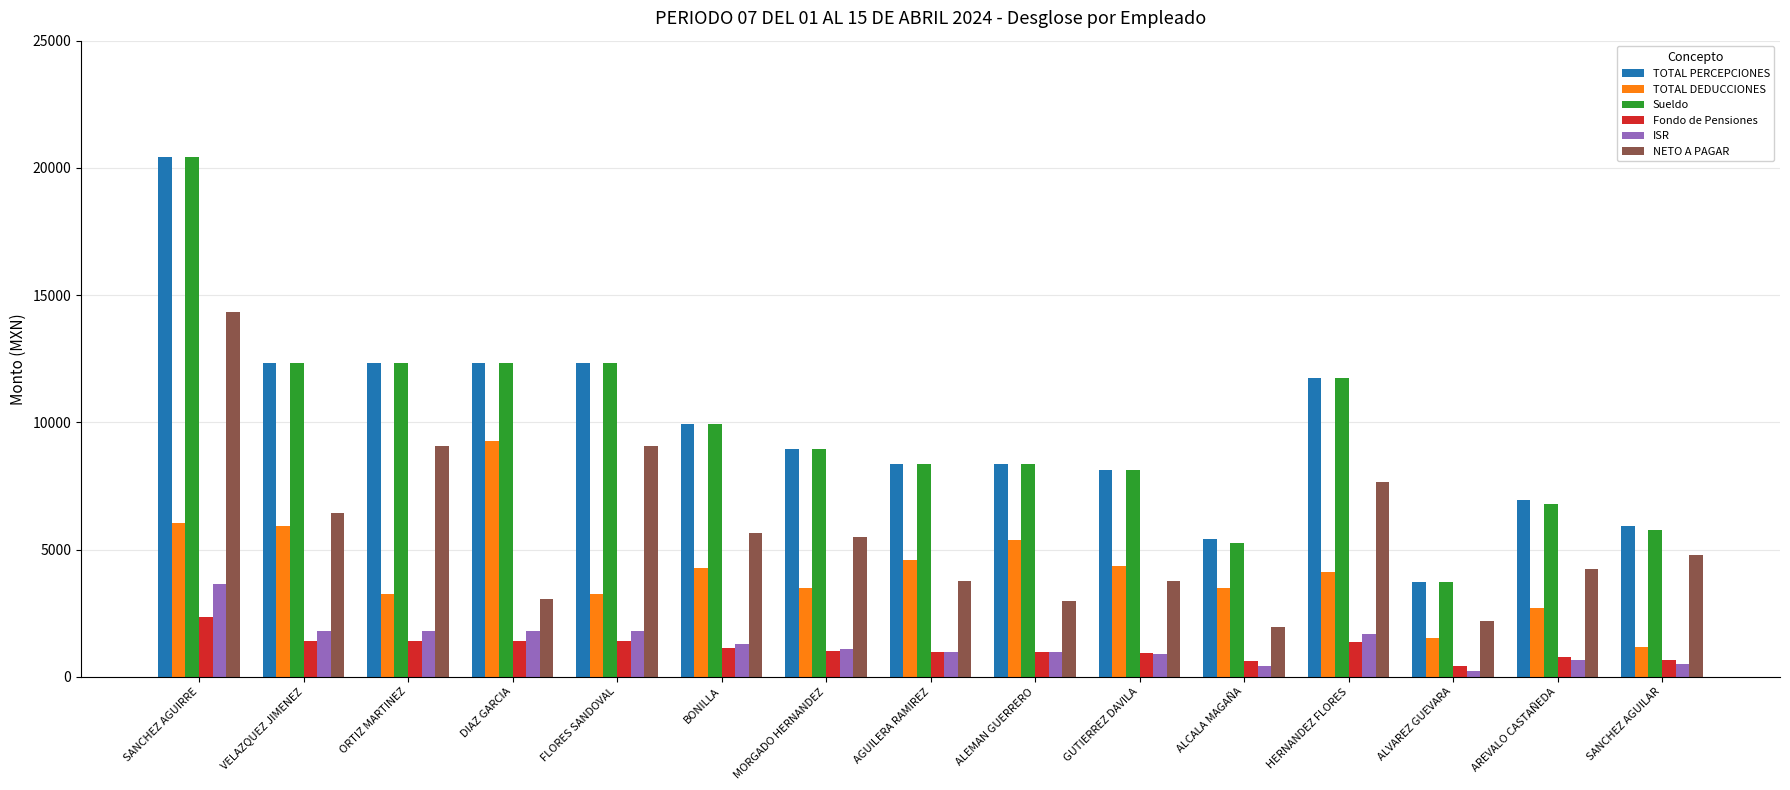

What position from the left is VELAZQUEZ JIMENEZ?

2